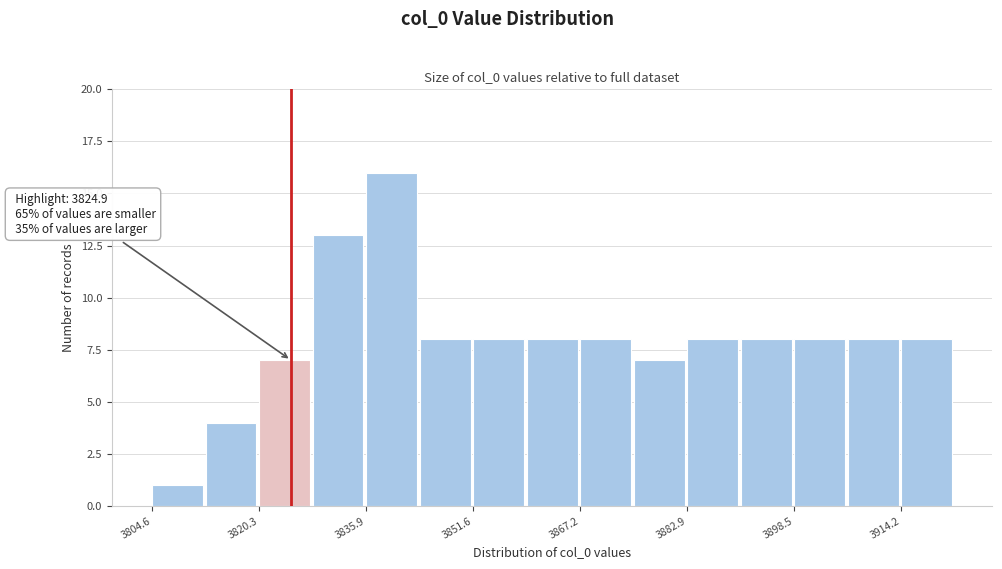

Read against the x-axis, roughly where is the centre of the tallest bar?

3840